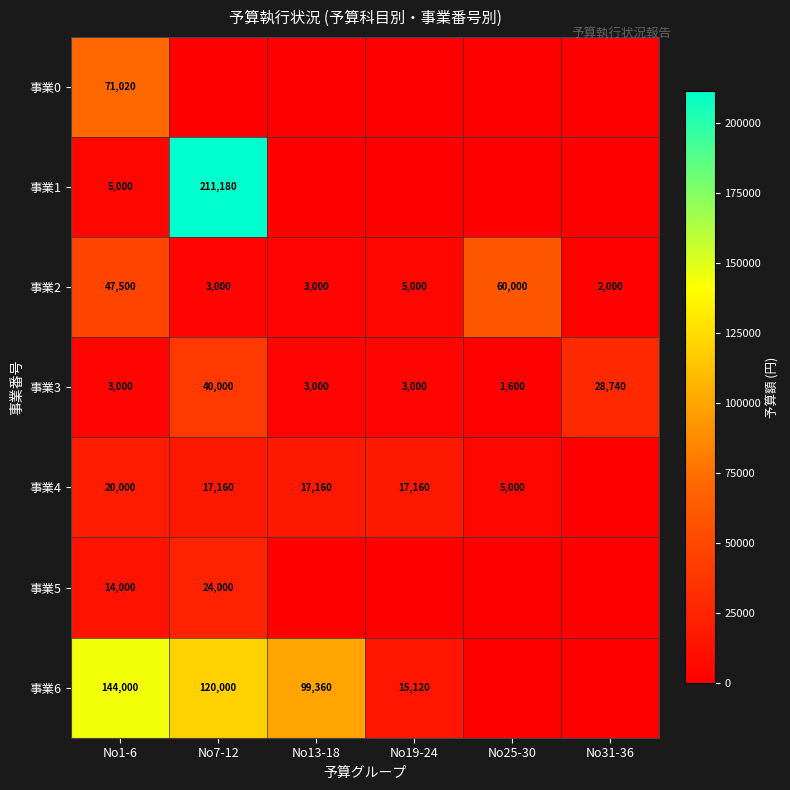

At which category does the chart reach its minimum across all series?

No7-12